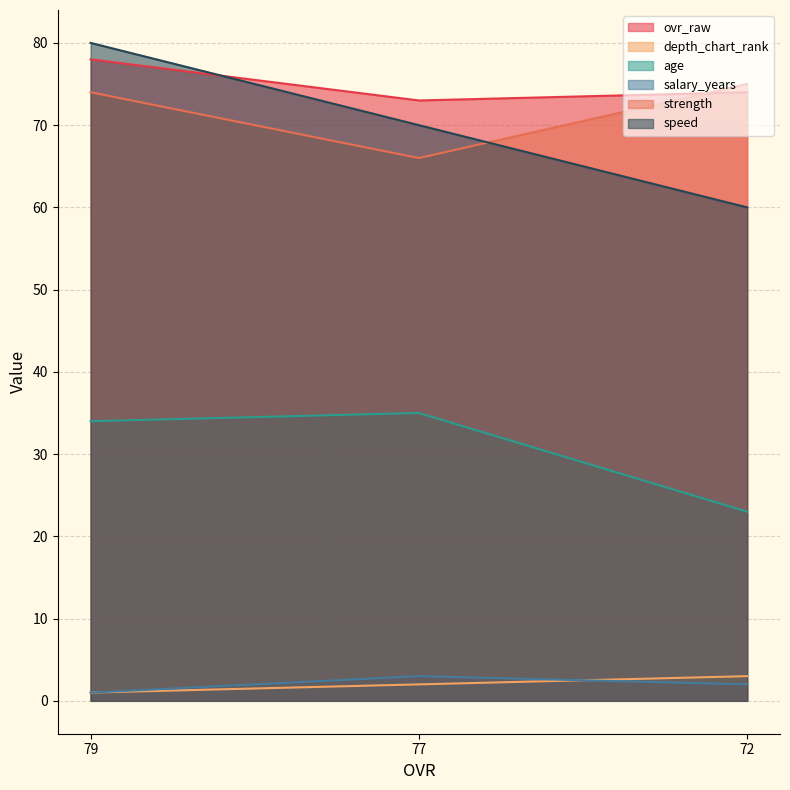

Reading left to right, what are all the values shown in this chart?

ovr_raw: 78	73	74
depth_chart_rank: 1	2	3
age: 34	35	23
salary_years: 1	3	2
strength: 74	66	75
speed: 80	70	60